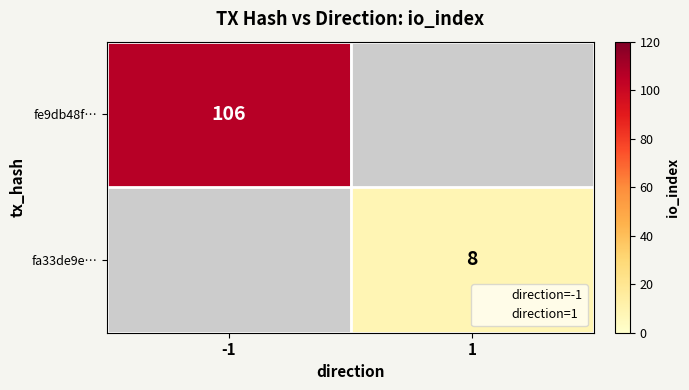

Is it true that fe9db48f… equals 74 at -1?

False